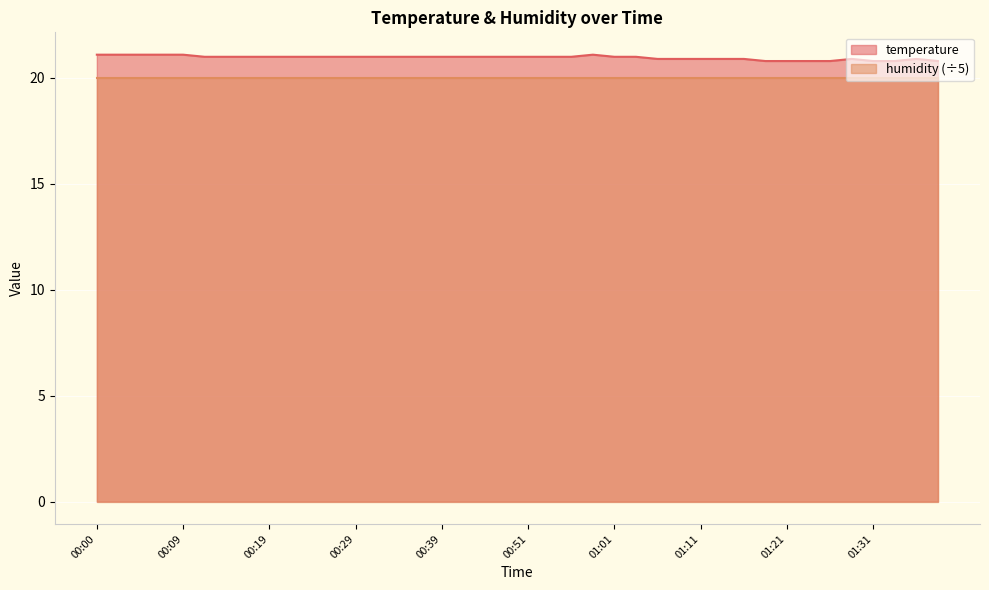

Rank the categories by value from lowest to highest.

01:18, 01:21, 01:23, 01:26, 01:31, 01:33, 01:38, 01:06, 01:08, 01:11, 01:13, 01:16, 01:28, 01:36, 00:12, 00:14, 00:17, 00:19, 00:21, 00:24, 00:26, 00:29, 00:31, 00:34, 00:36, 00:39, 00:41, 00:44, 00:46, 00:51, 00:54, 00:56, 01:01, 01:03, 00:00, 00:02, 00:04, 00:07, 00:09, 00:59